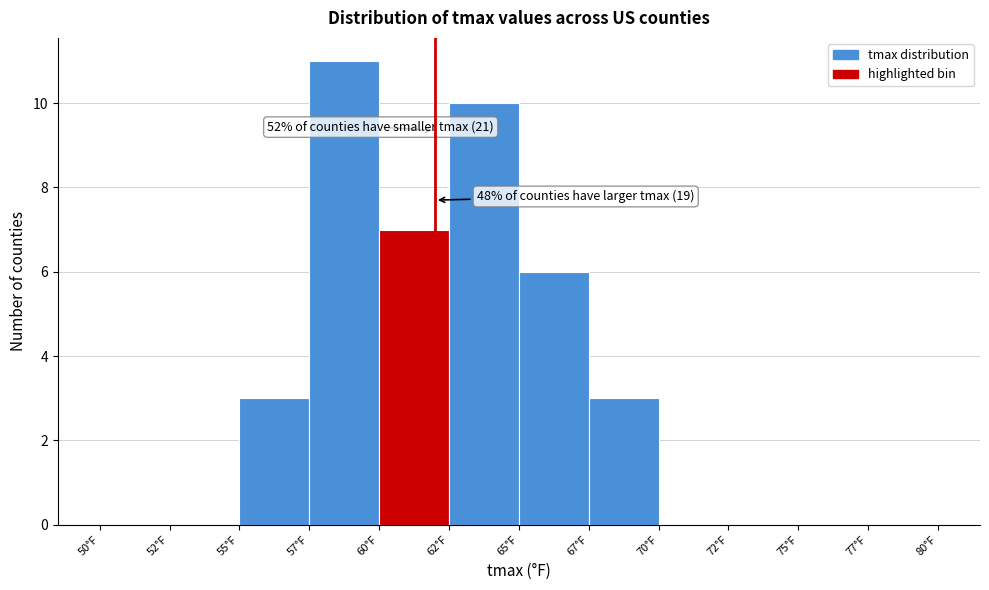

Reading left to right, extract all data points from this chart.

50°F=0	52°F=0	55°F=3	57°F=11	60°F=7	62°F=10	65°F=6	67°F=3	70°F=0	72°F=0	75°F=0	77°F=0